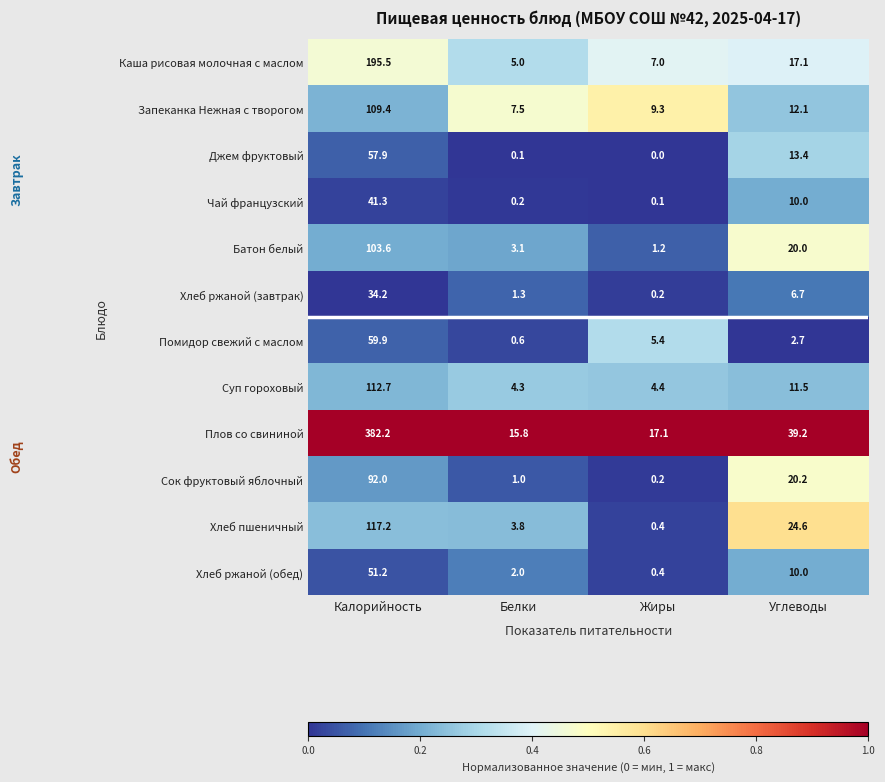

Is it true that Хлеб ржаной (обед) equals 51.2 at Калорийность?

True